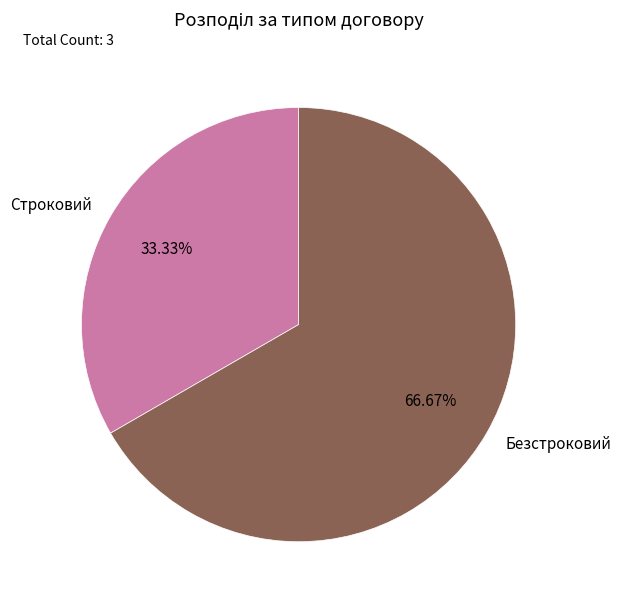

What is the total percentage of Строковий and Безстроковий?

100.0%